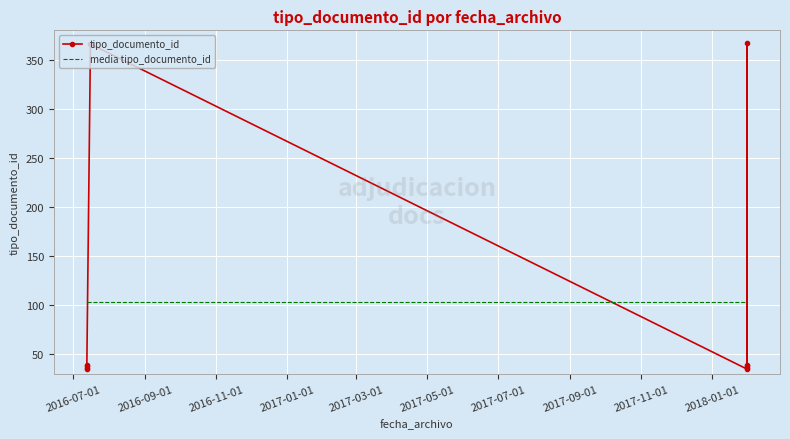

Between 2016-09-01 and 2017-01-01, which series saw the biggest shift?

tipo_documento_id